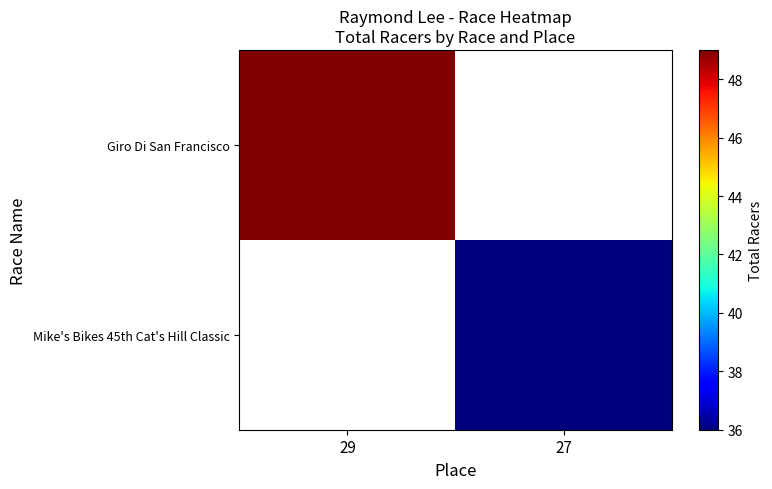

Rank the series by their average value, from lowest to highest.

Giro Di San Francisco, Mike's Bikes 45th Cat's Hill Classic